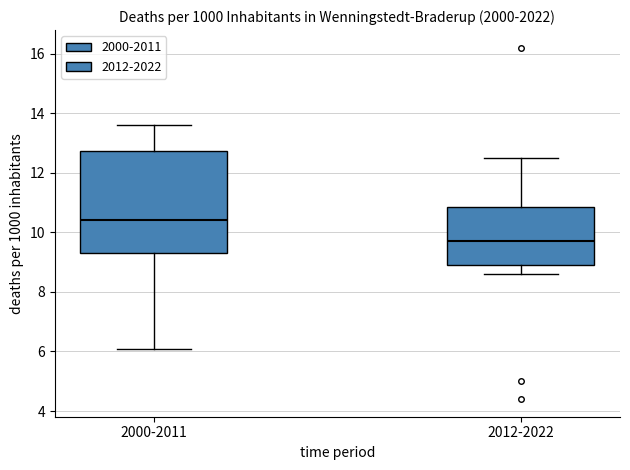

Reading left to right, read every box against the y-axis: the position of its median line, the range the box covers, and the ends of its whiskers. The values are not printed on the chart, so give them approximately, as read against the axis.

2000-2011: median 10.4, box 9.4 to 12.8, whiskers 6.2 to 13.6
2012-2022: median 9.8, box 9.0 to 10.8, whiskers 8.6 to 12.6